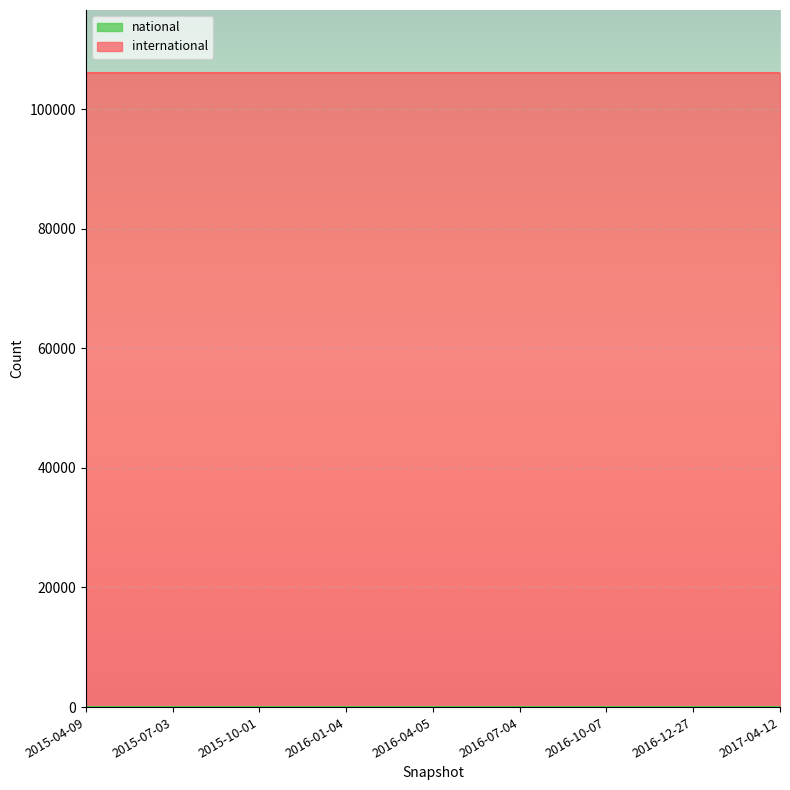

True or false: international and national cross at least once.

False